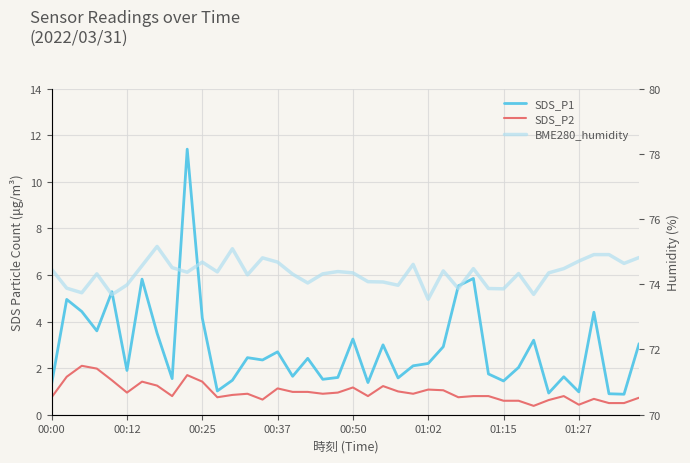

In BME280_humidity, how many points are higher than both neighbors (excluding endpoints)?

10